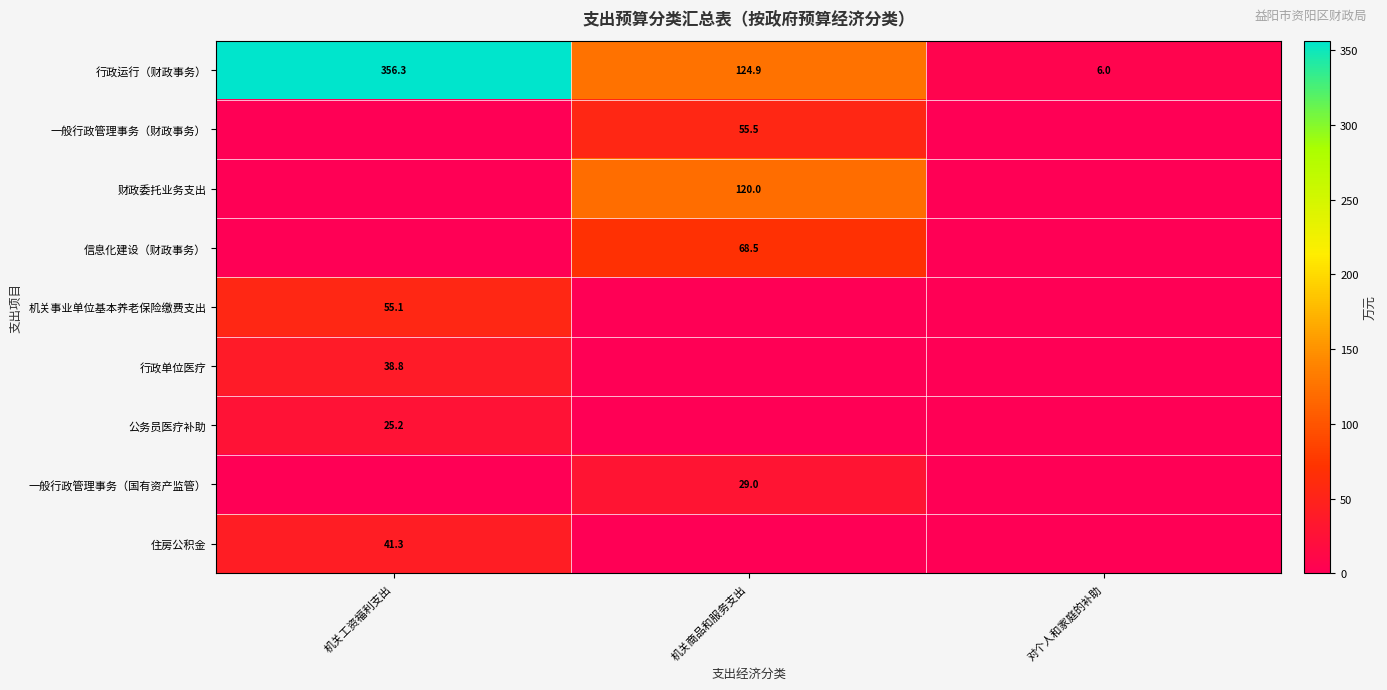

True or false: 信息化建设（财政事务） has a value of 96.8 at 机关商品和服务支出.

False